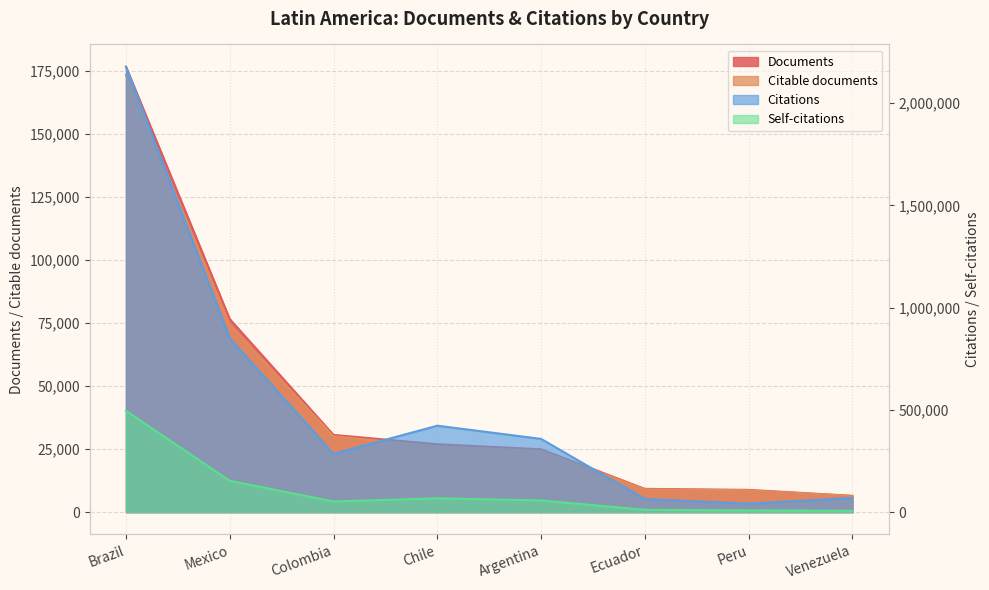

What is the approximate value of Documents at Brazil, to the nearest 10?

176800